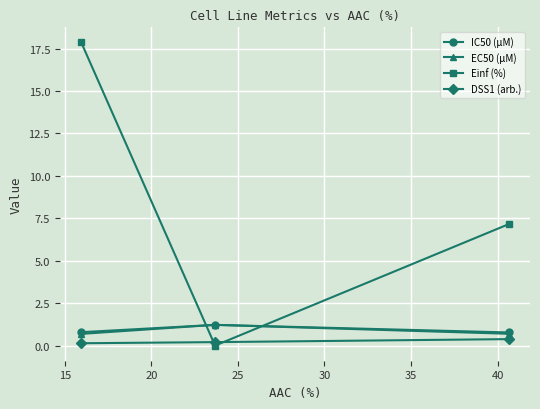

What is the value of the EC50 (µM) point at the 1st from the left?

0.7